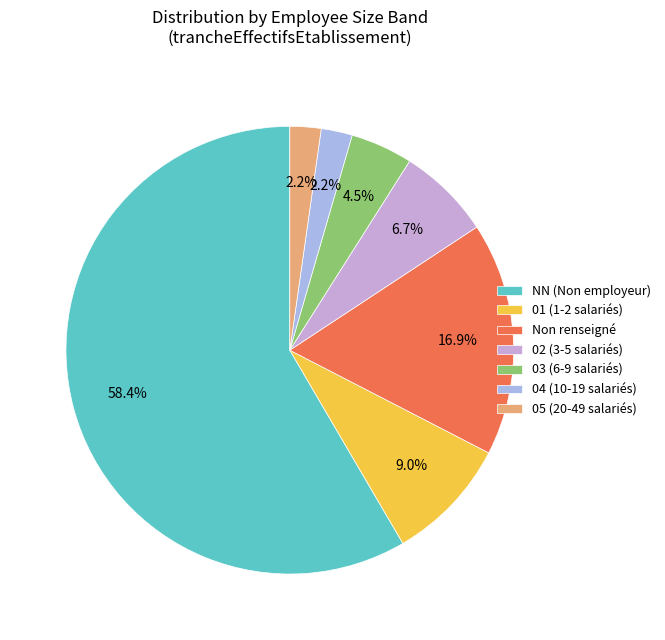

How many slices are in this pie chart?

7